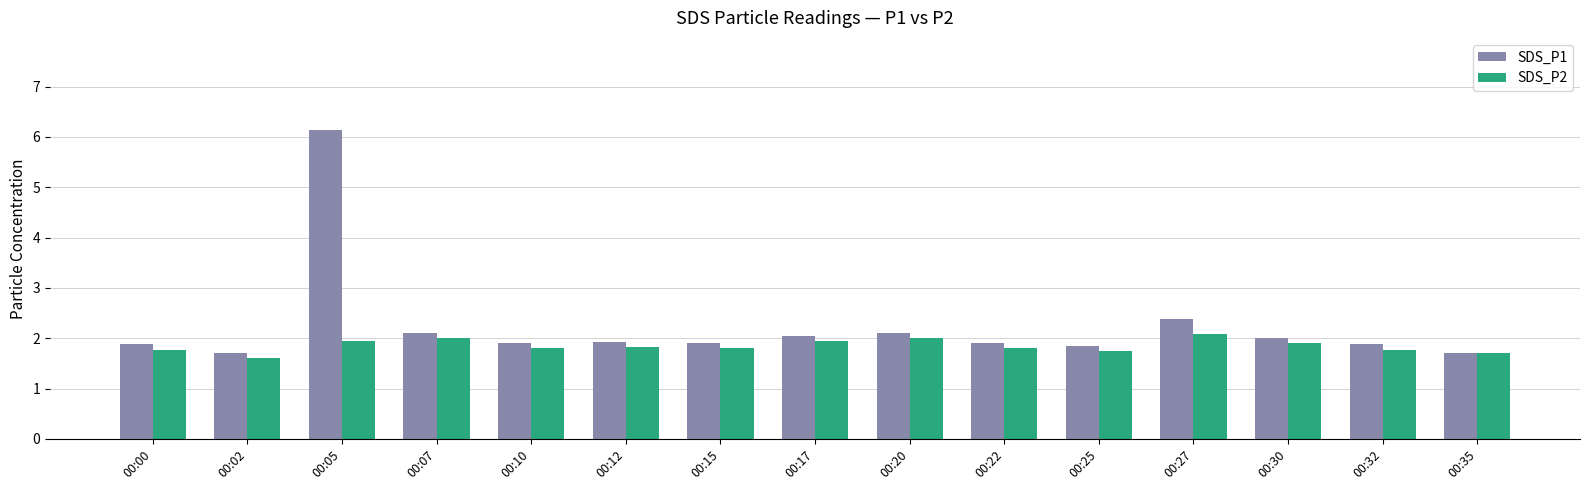

Where is SDS_P1 nearest to the value 3?

00:27